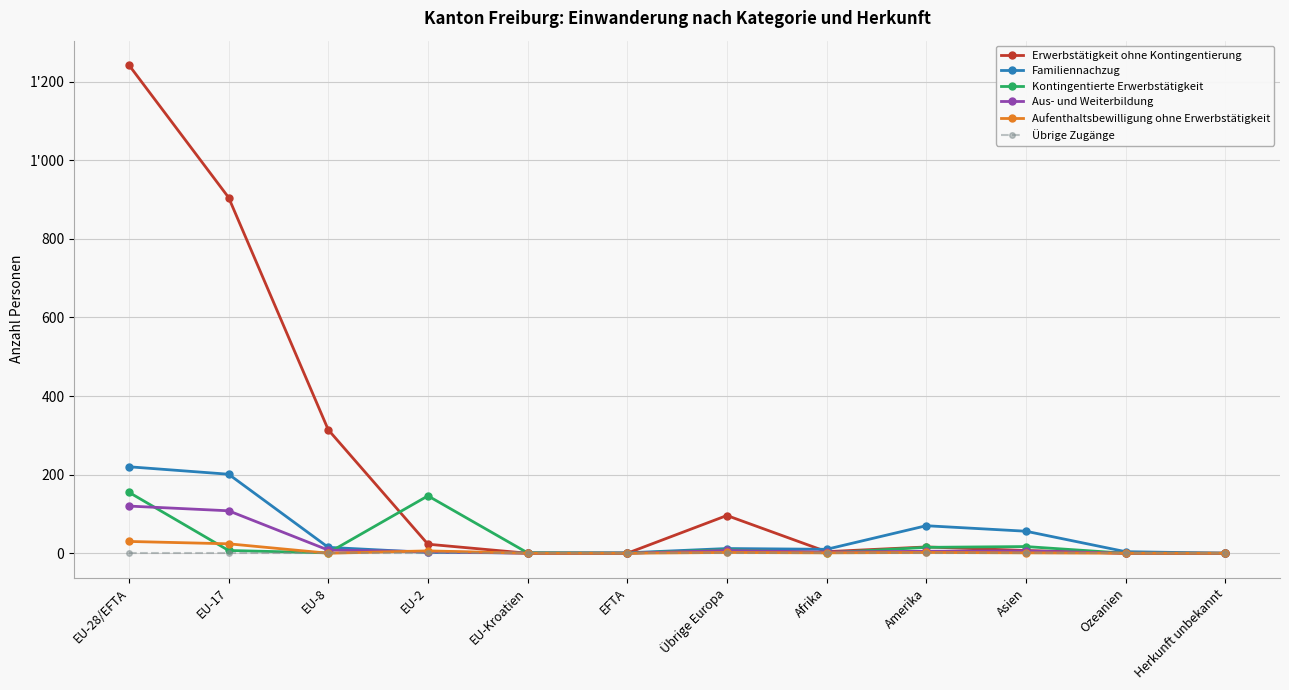

True or false: Erwerbstätigkeit ohne Kontingentierung and Kontingentierte Erwerbstätigkeit intersect in this chart.

True